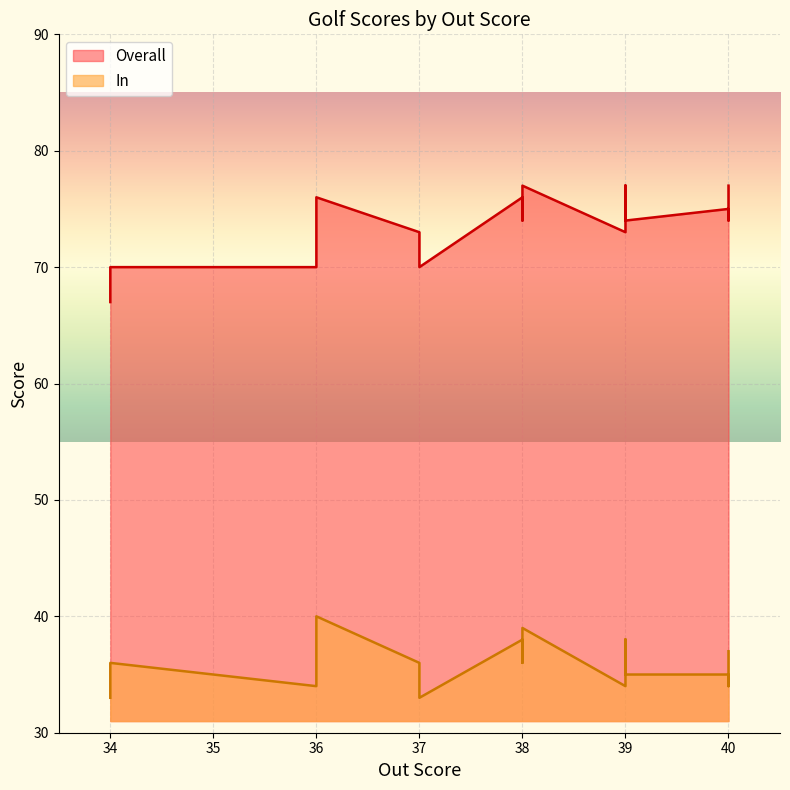

What is the difference between the maximum and minimum values in the Overall series?

10